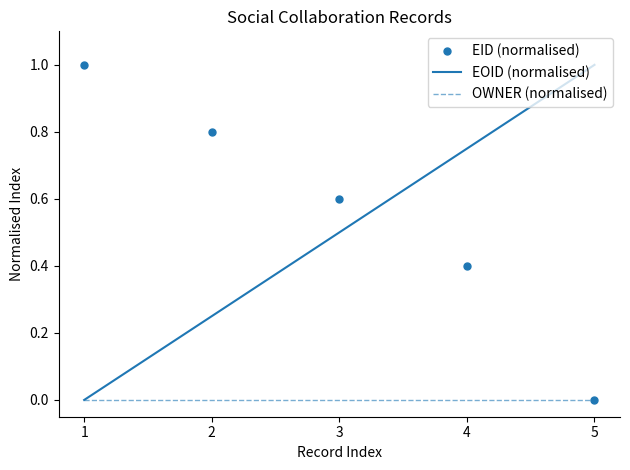

How many times do EID (normalised) and EOID (normalised) cross each other?

1